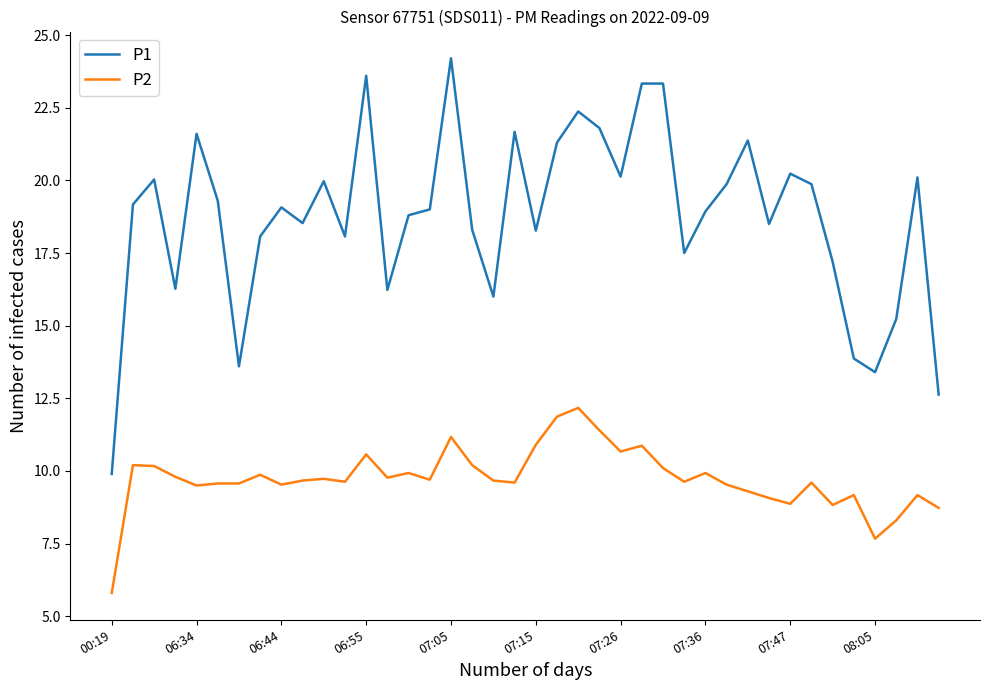

Which series has the largest total across all categories?

P1